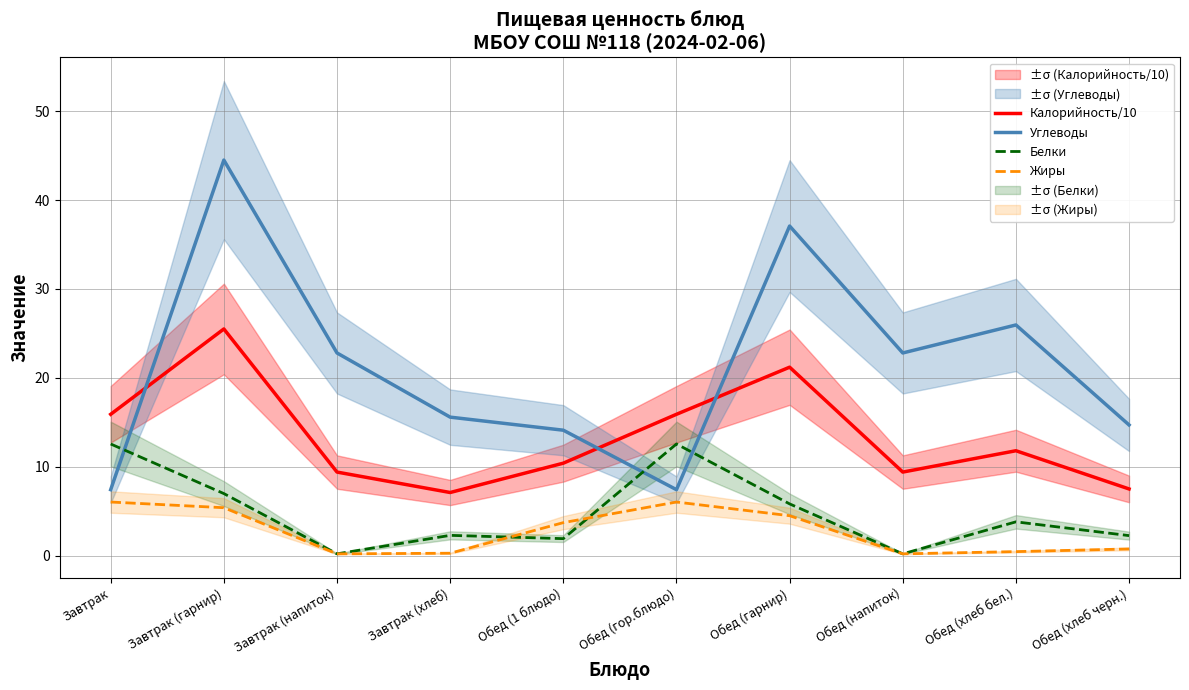

Reading right to left, extract all data points from this chart.

Калорийность/10: 7.5	11.8	9.4	21.2	15.9	10.4	7.1	9.4	25.5	15.9
Углеводы: 14.7	25.9	22.8	37.1	7.4	14.1	15.6	22.8	44.5	7.4
Белки: 2.2	3.8	0.2	5.8	12.6	1.9	2.3	0.2	7.0	12.6
Жиры: 0.8	0.5	0.2	4.5	6.0	3.7	0.3	0.2	5.4	6.0